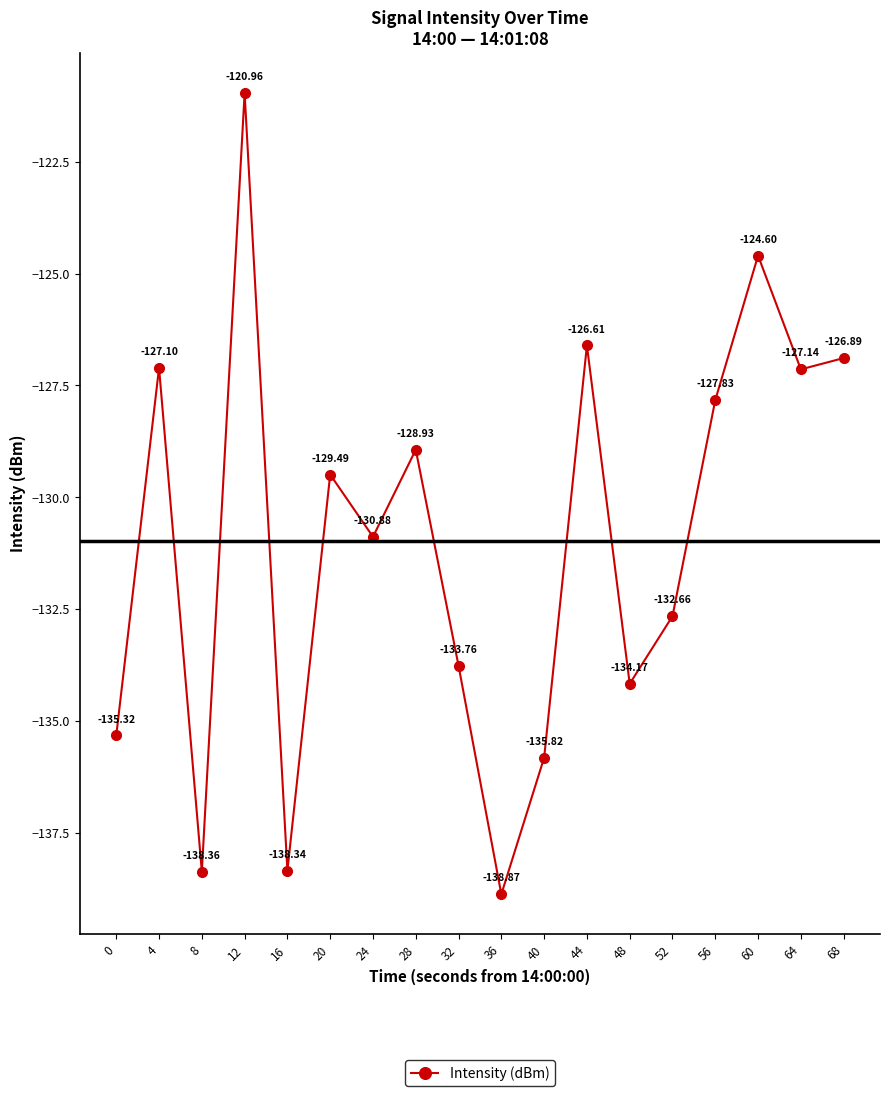

How many values exceed -129?

8